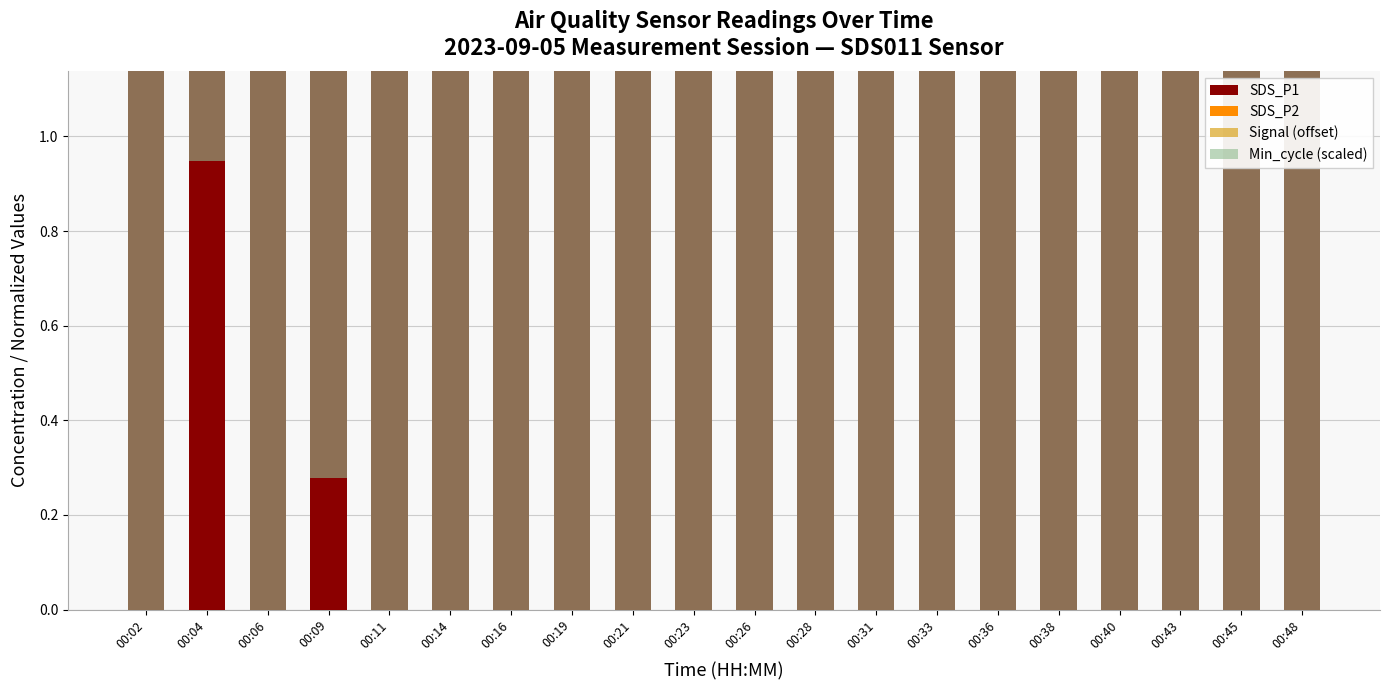

What is the difference between the SDS_P2 values at 00:09 and 00:33?

0.6